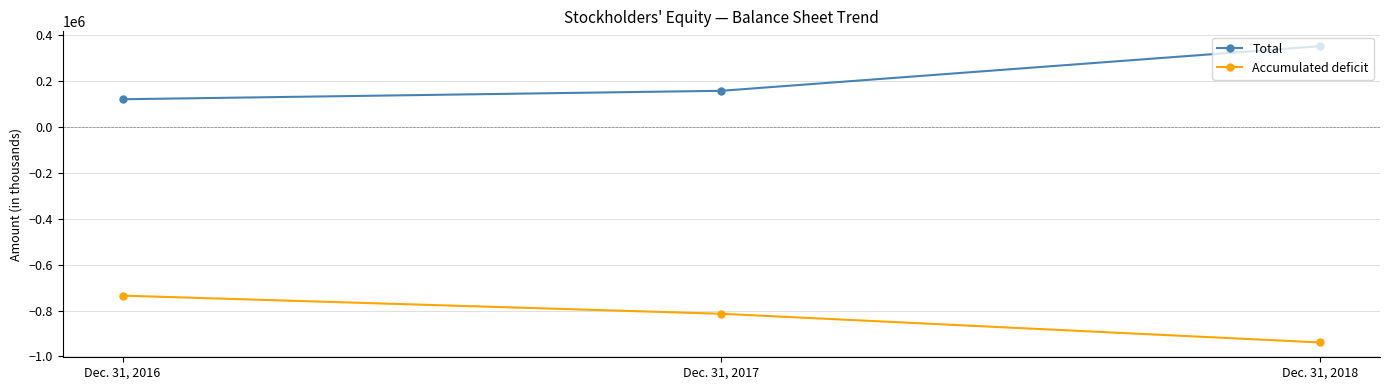

At how many categories does at least one series exceed 31349?

3